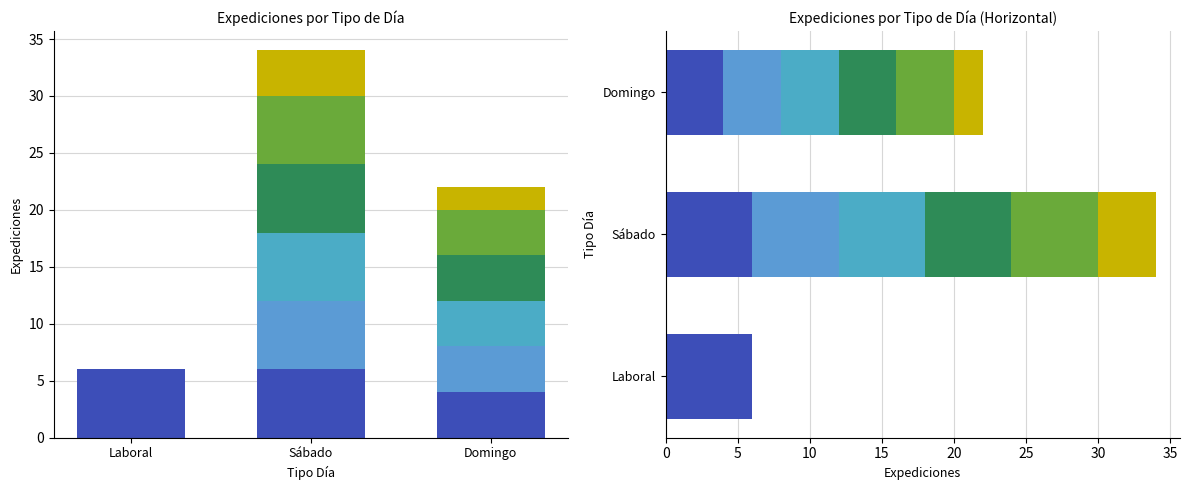

What is the value of the Seg3 bar at the 2nd from the left?

6